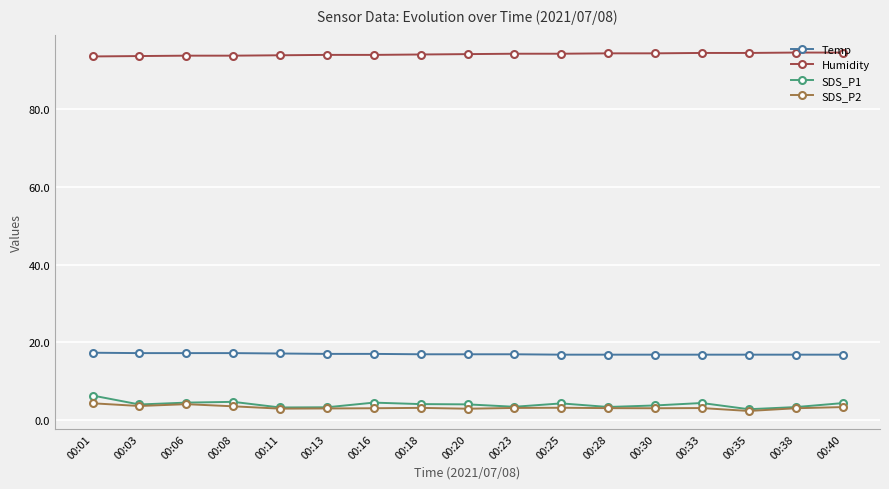

Is the value of Temp at 00:08 greater than the value of SDS_P1 at 00:11?

Yes